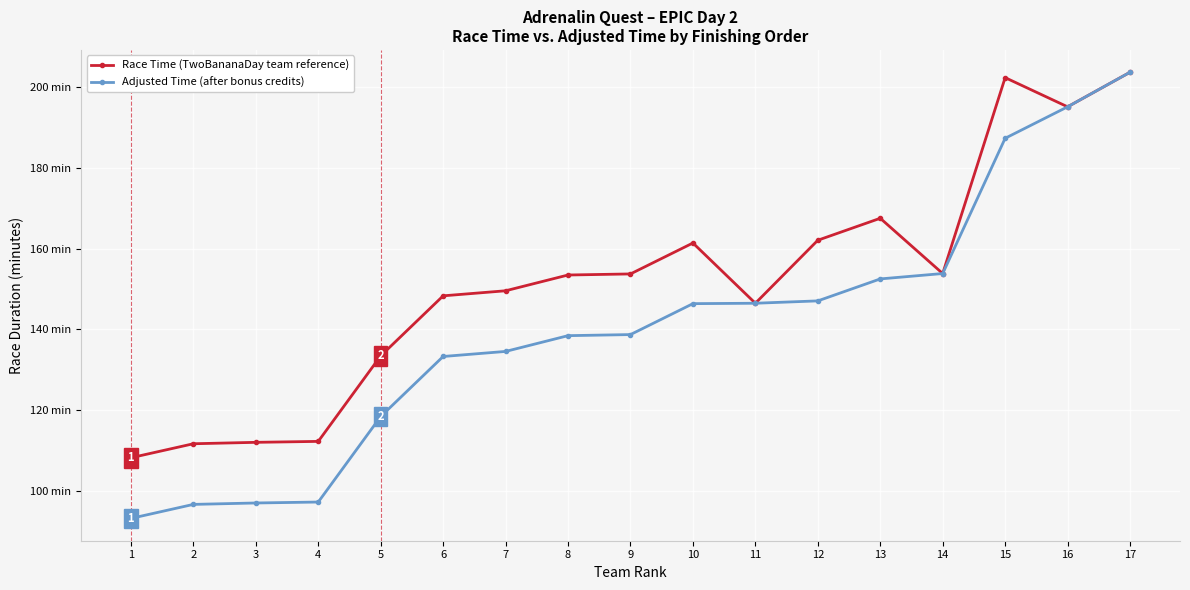

Is this an area chart (filled region under the line)?

No